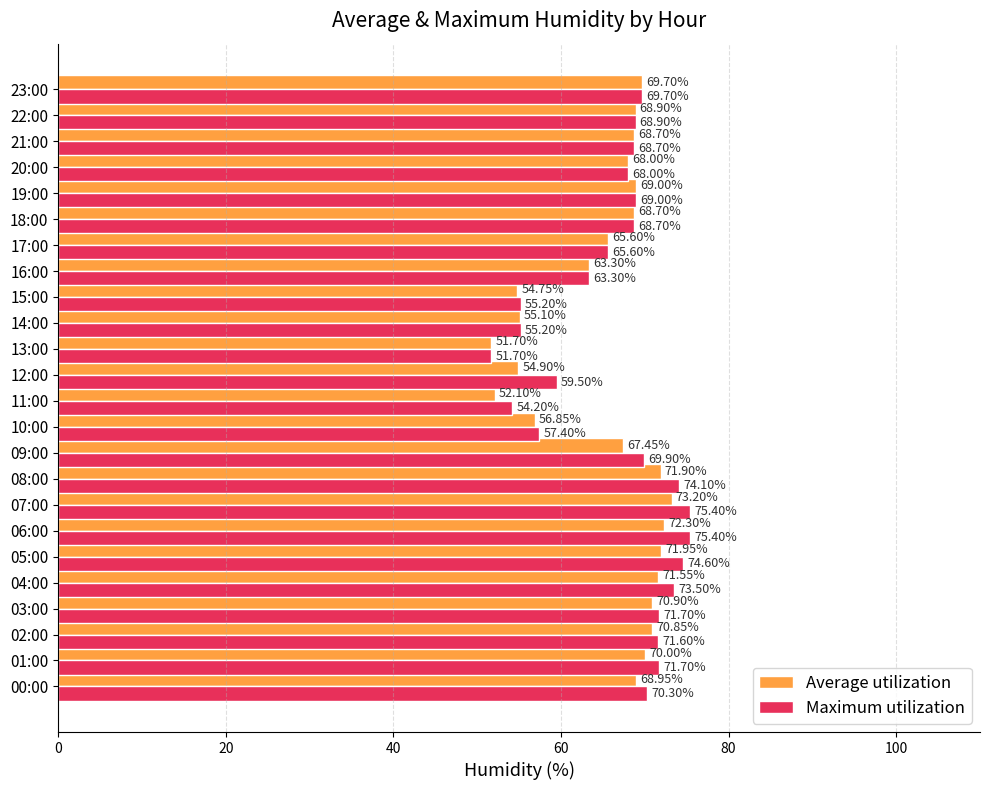

Is the value of Maximum utilization at 17:00 greater than the value of Average utilization at 09:00?

No